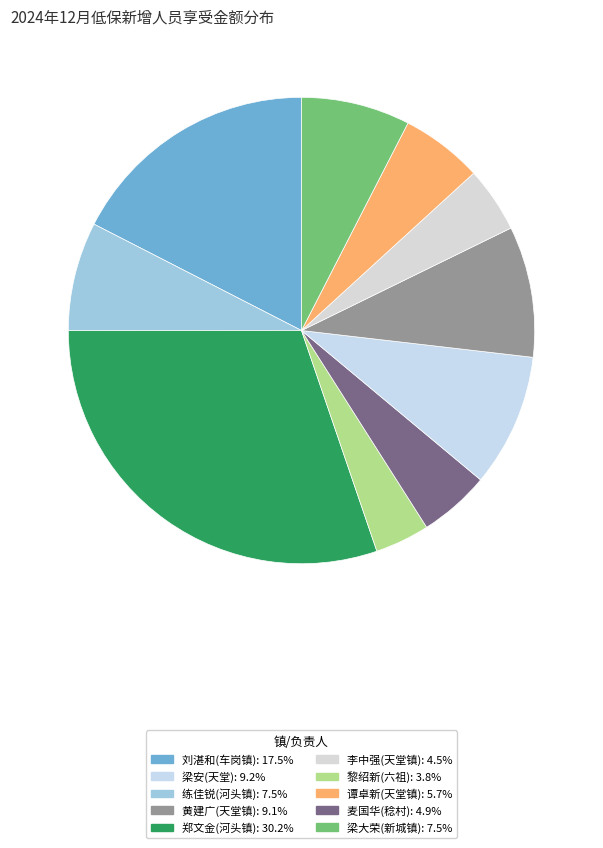

Does any single category account for the majority?

No